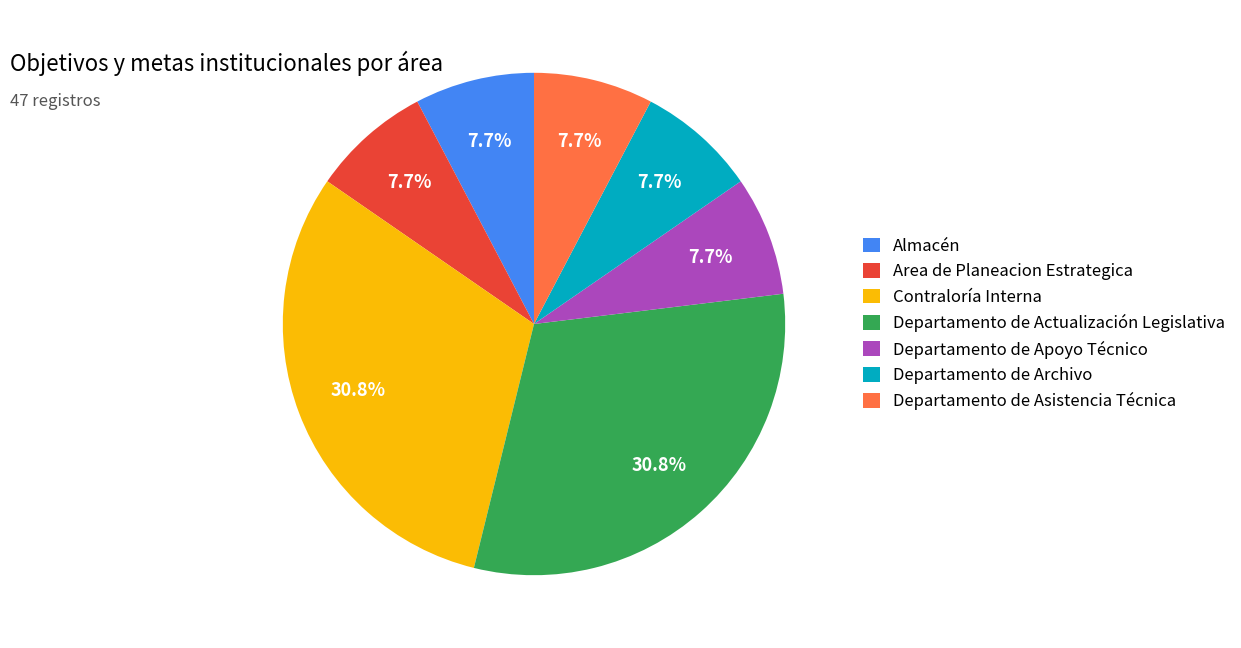

To the nearest percent, what percentage of the pie is Almacén?

8%